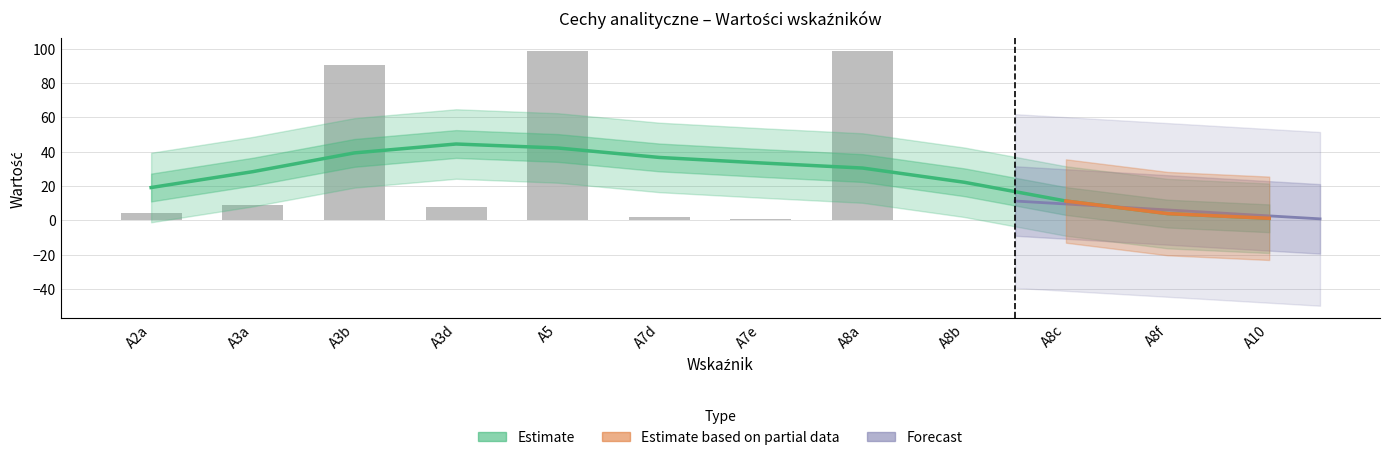

Rank the categories by value from highest to lowest.

A8a, A5, A3b, A3a, A3d, A2a, A7d, A7e, A8f, A8c, A8b, A10